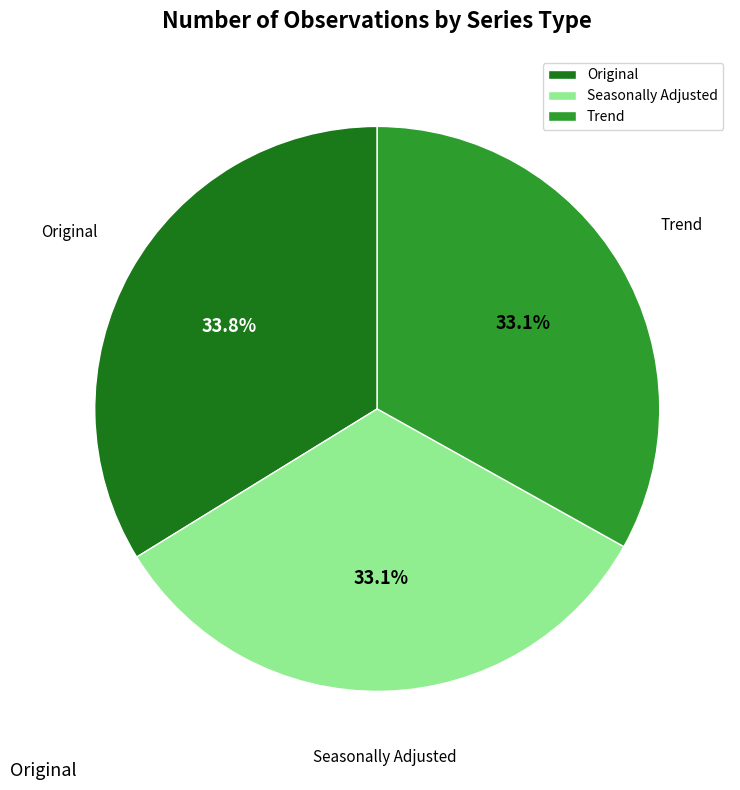

What percentage is the Original slice, to the nearest percent?

34%